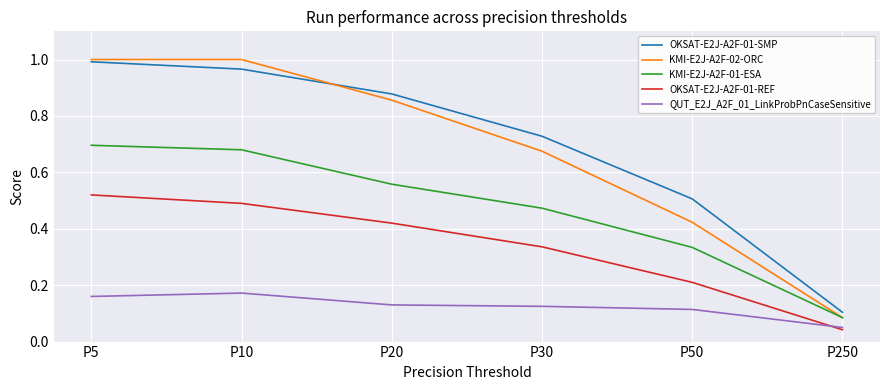

What is the difference between the highest and lowest values at P10?

0.8